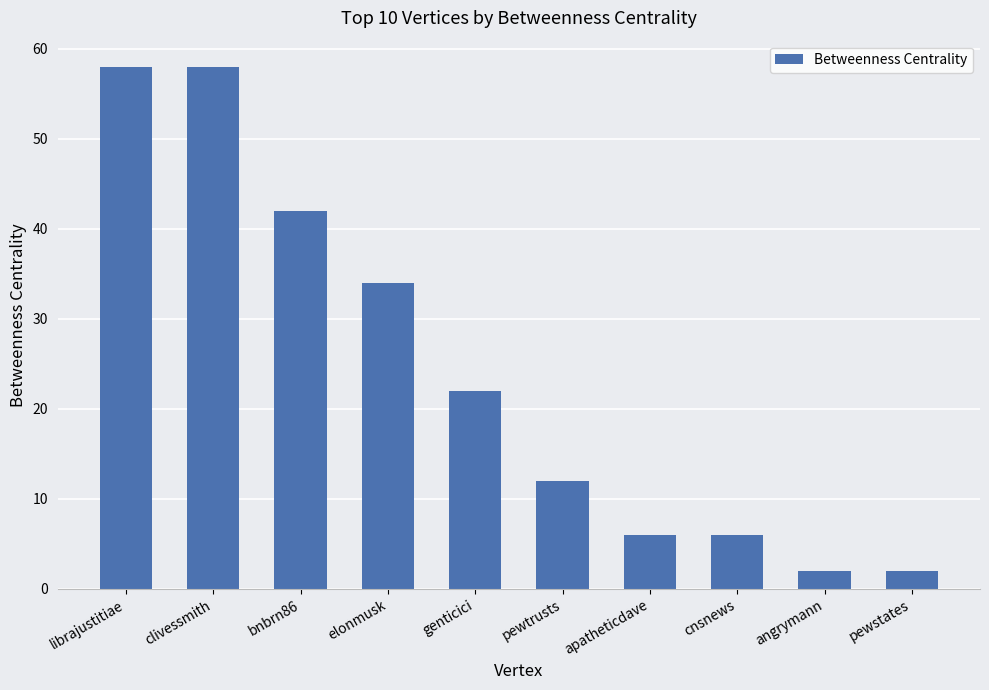

What is the greatest value displayed?

58